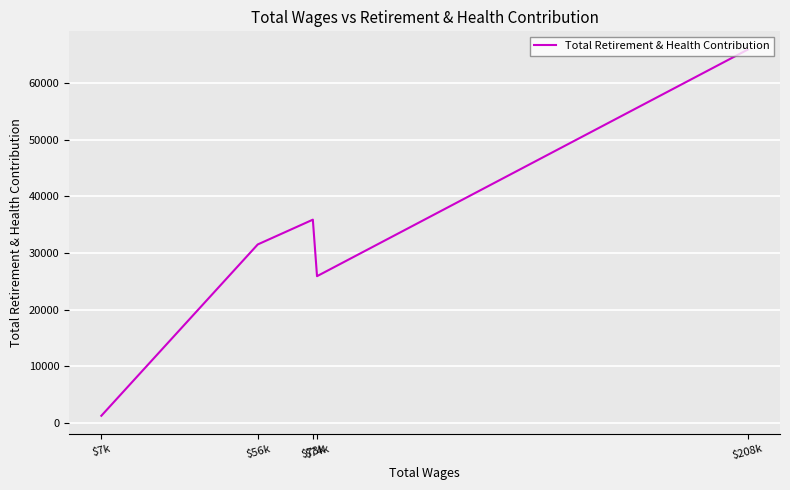

Count the number of data series in this chart.

1